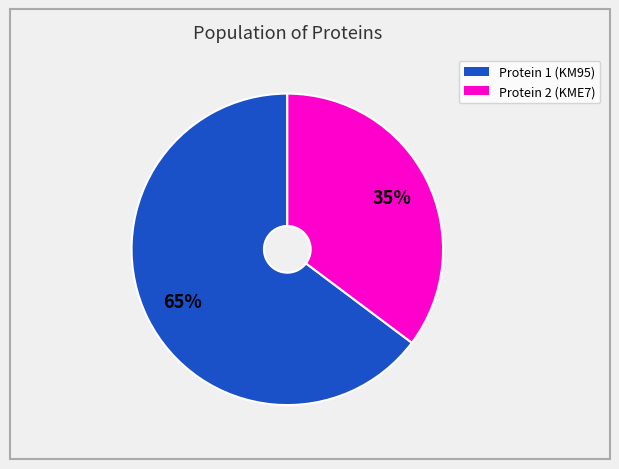

To the nearest percent, what is the average slice percentage?

50%